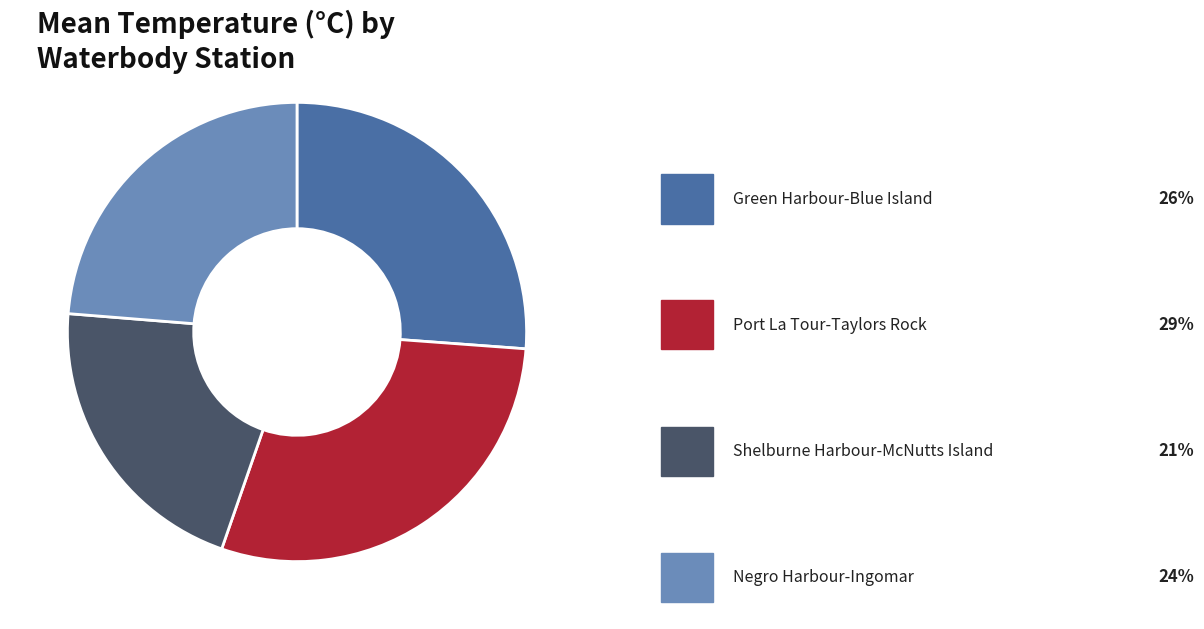

How many slices are in this pie chart?

4